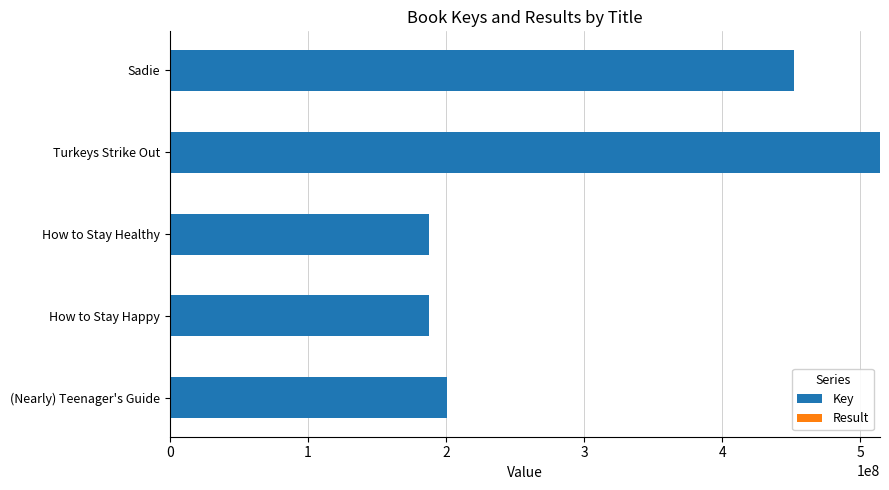

The Key series shows 91063454 at (Nearly) Teenager's Guide. True or false?

False